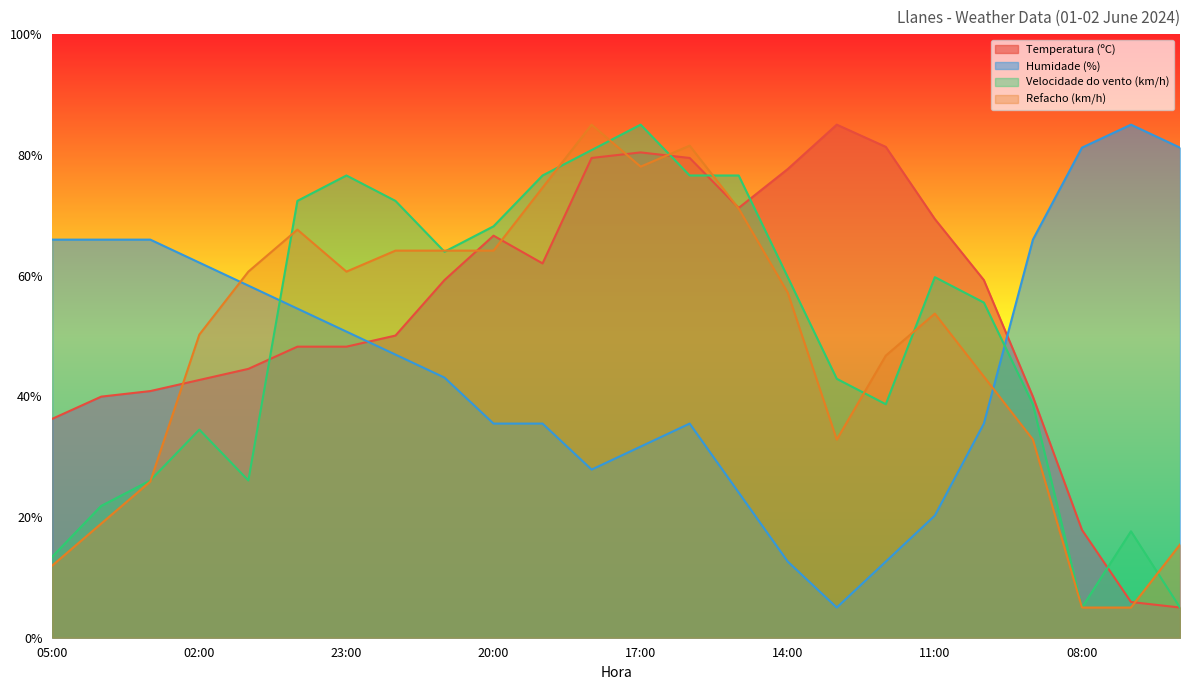

How many interior local peaks does the Refacho (km/h) series have?

4